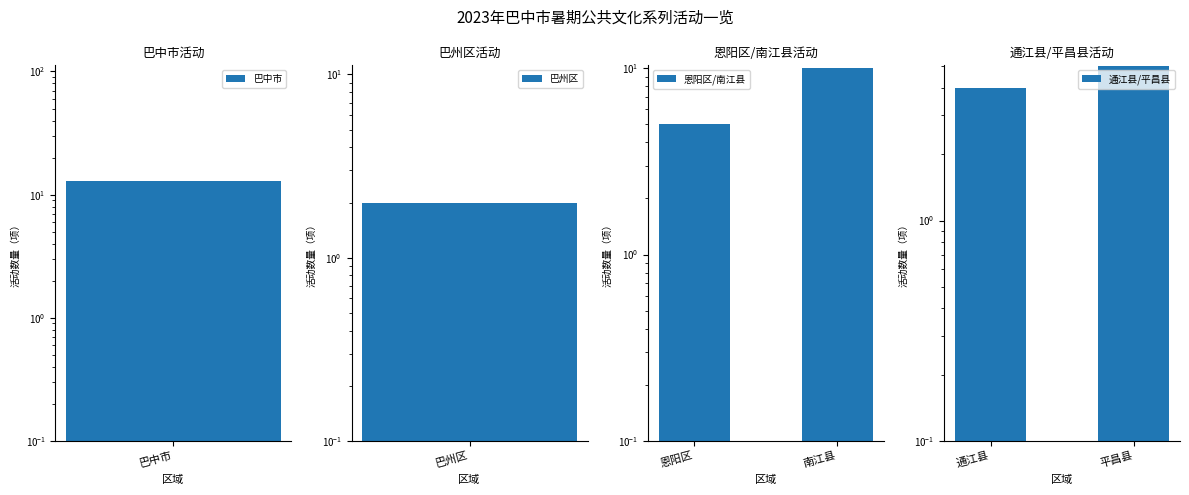

What is the highest value of the 通江县/平昌县 series?

5